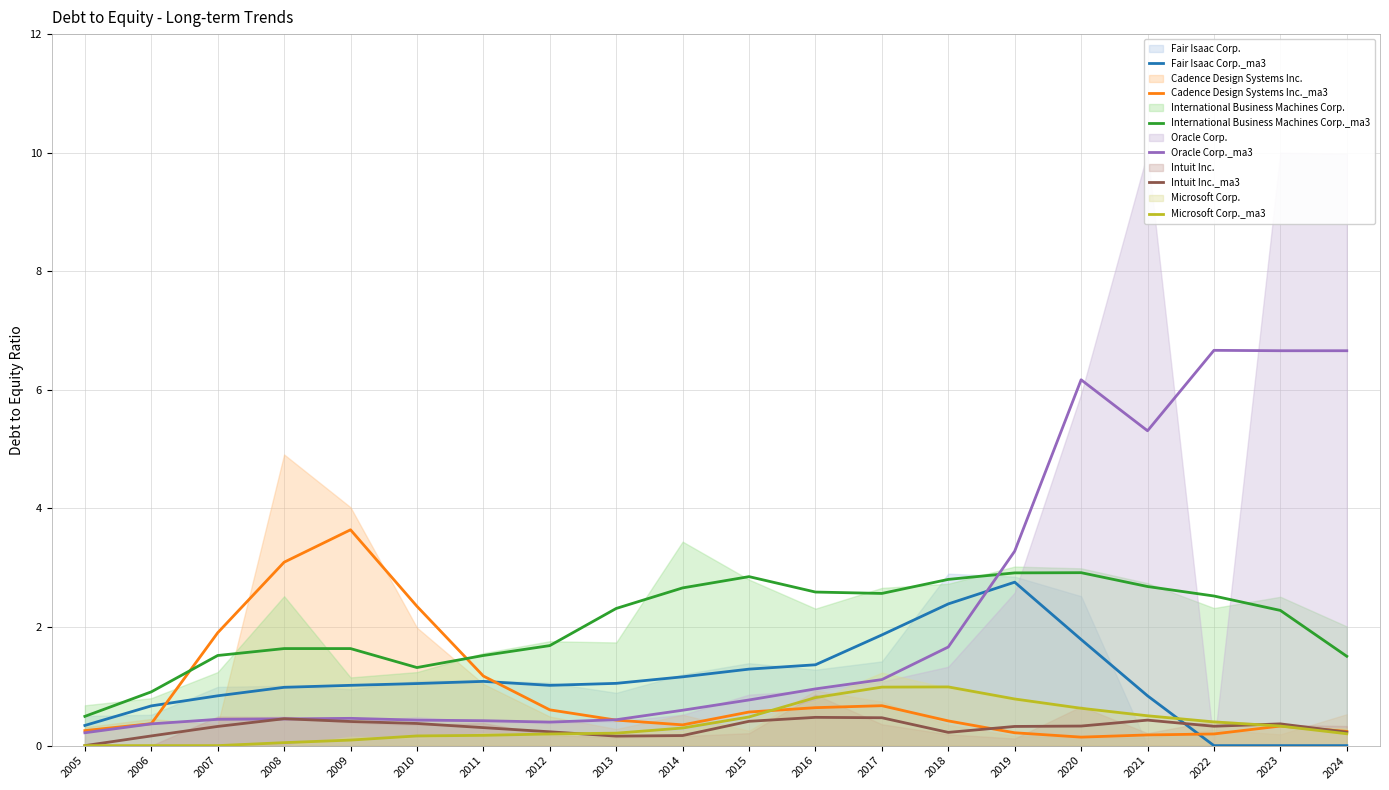

True or false: Intuit Inc._ma3 has a value of 0.2 at 2020.

False